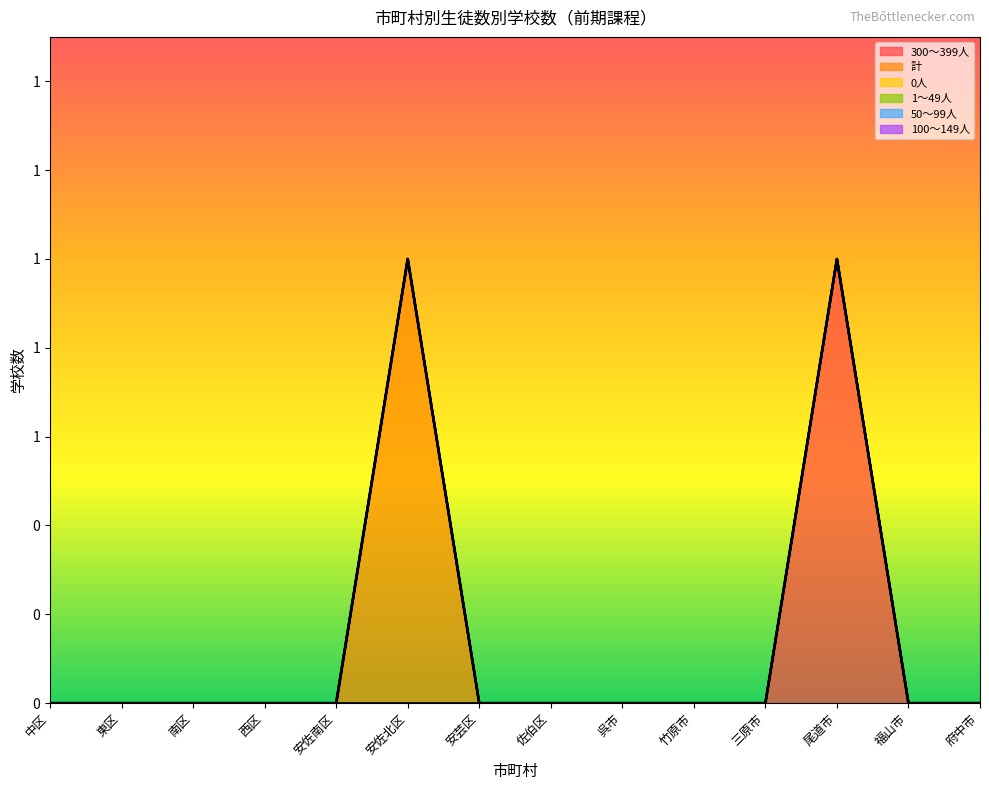

How many lines are shown in the chart?

6